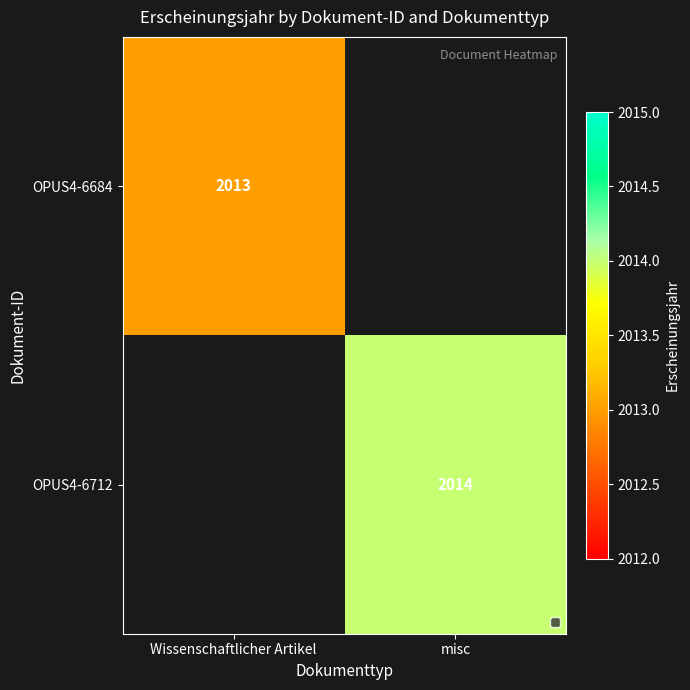

The value of OPUS4-6712 at misc is 2014. True or false?

True